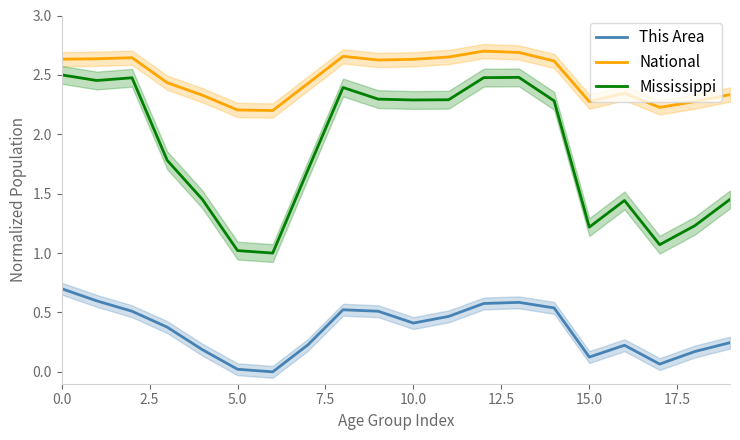

List the series in order of their peak value, lowest first.

This Area, Mississippi, National